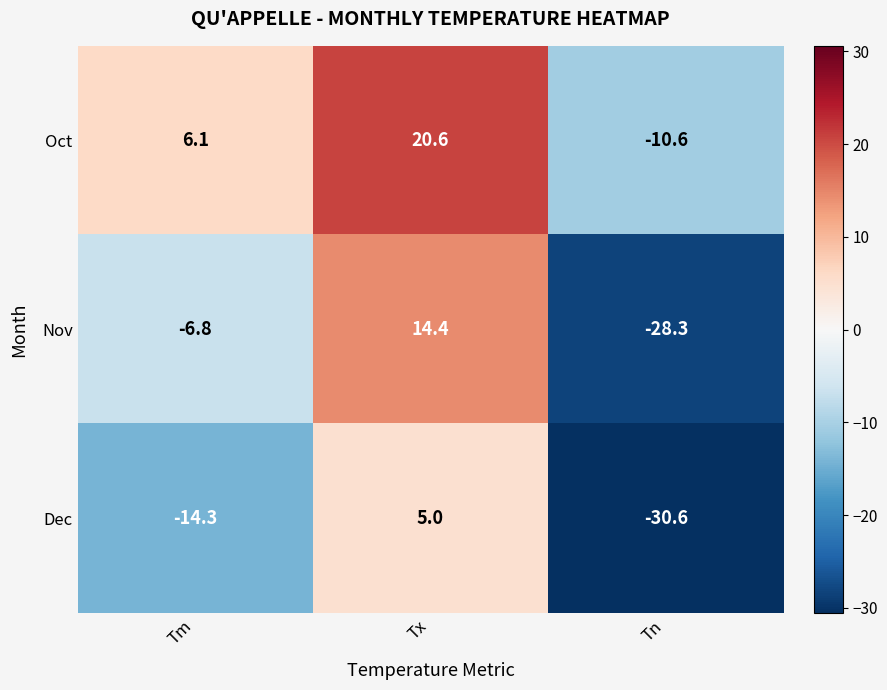

Reading right to left, what are all the values shown in this chart?

Oct: -10.6	20.6	6.1
Nov: -28.3	14.4	-6.8
Dec: -30.6	5.0	-14.3